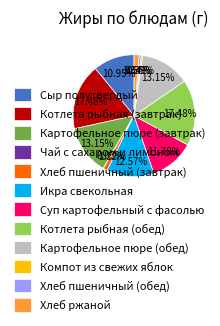

The Котлета рыбная (завтрак) slice represents 17% of the pie. True or false?

True